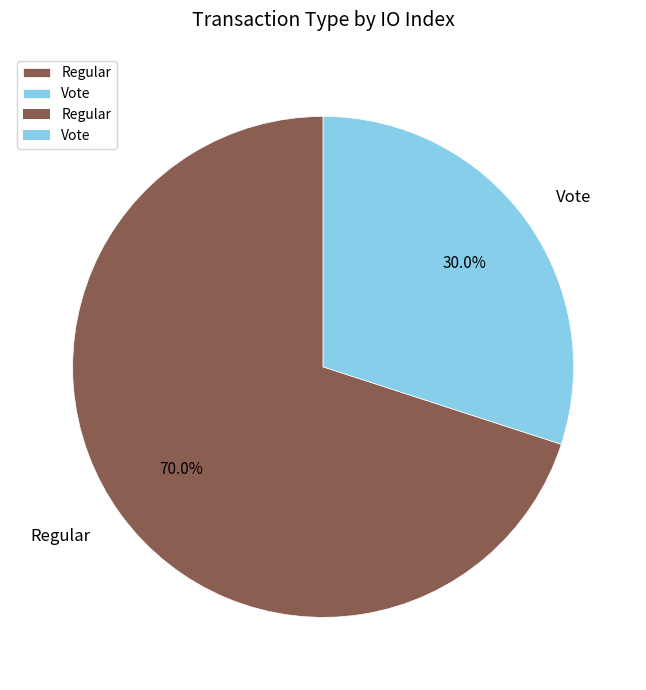

To the nearest percent, what is the difference between the Vote and Regular slice percentages?

40%